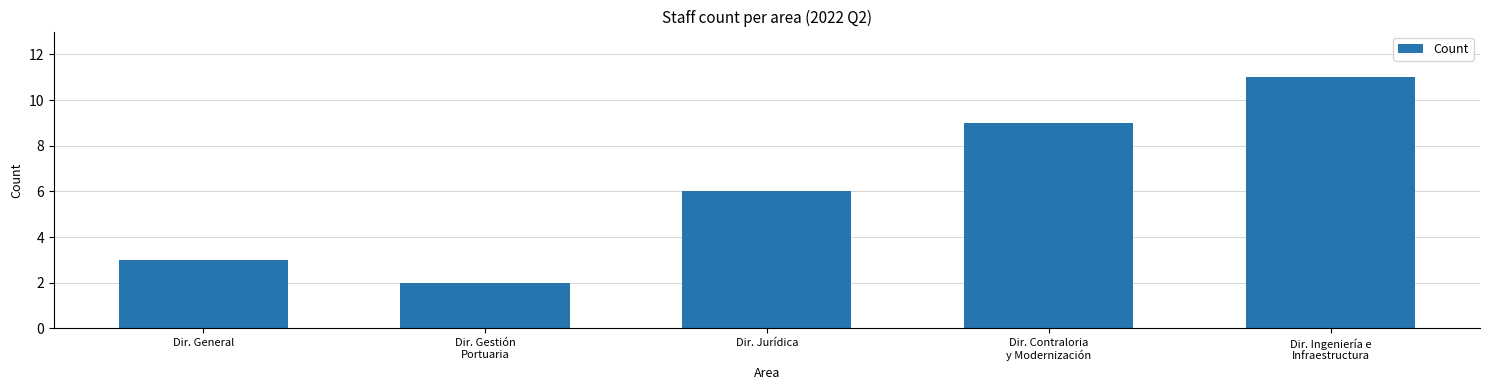

List the labels in order of value, largest first.

Dir. Ingeniería e
Infraestructura, Dir. Contraloria
y Modernización, Dir. Jurídica, Dir. General, Dir. Gestión
Portuaria